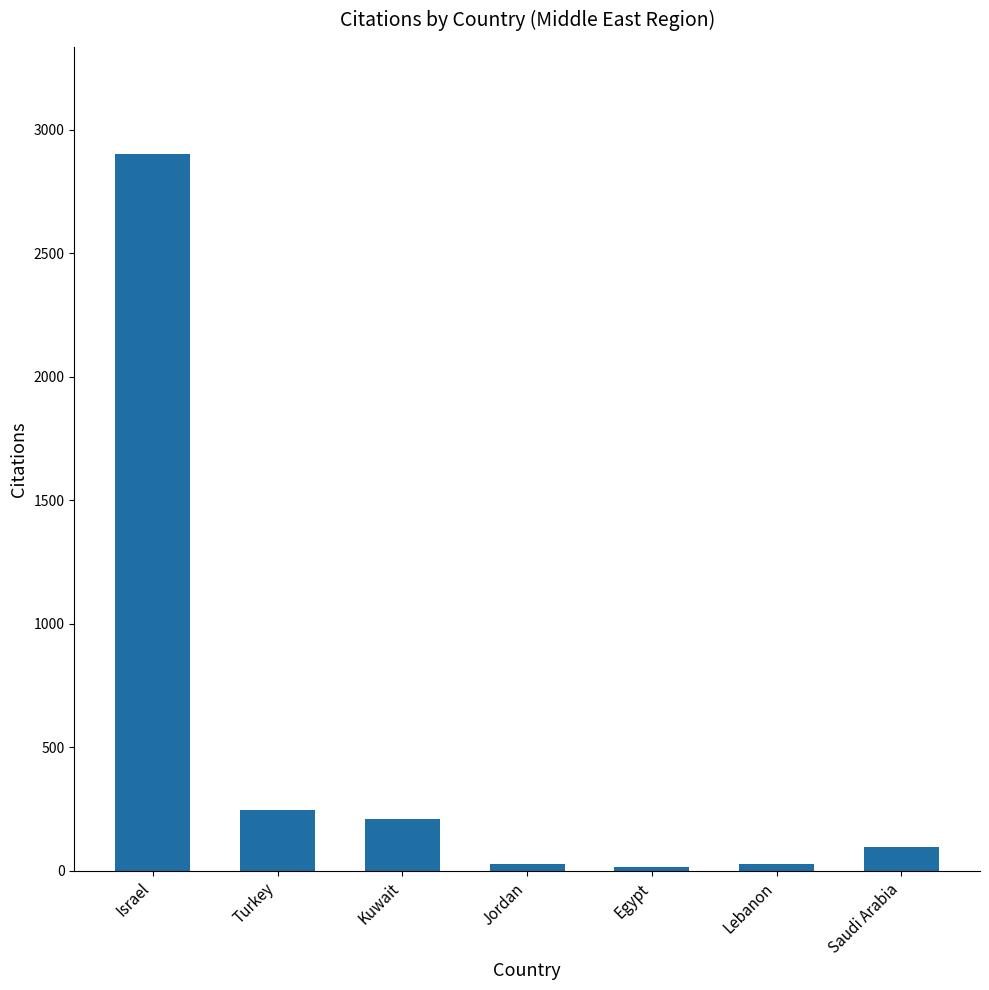

What is the change in value from Israel to Turkey?

-2651